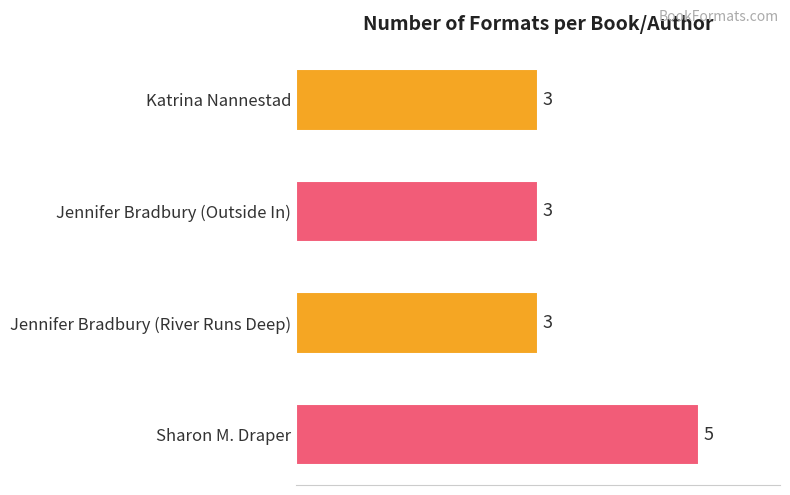

What is the difference between the maximum and minimum values?

2